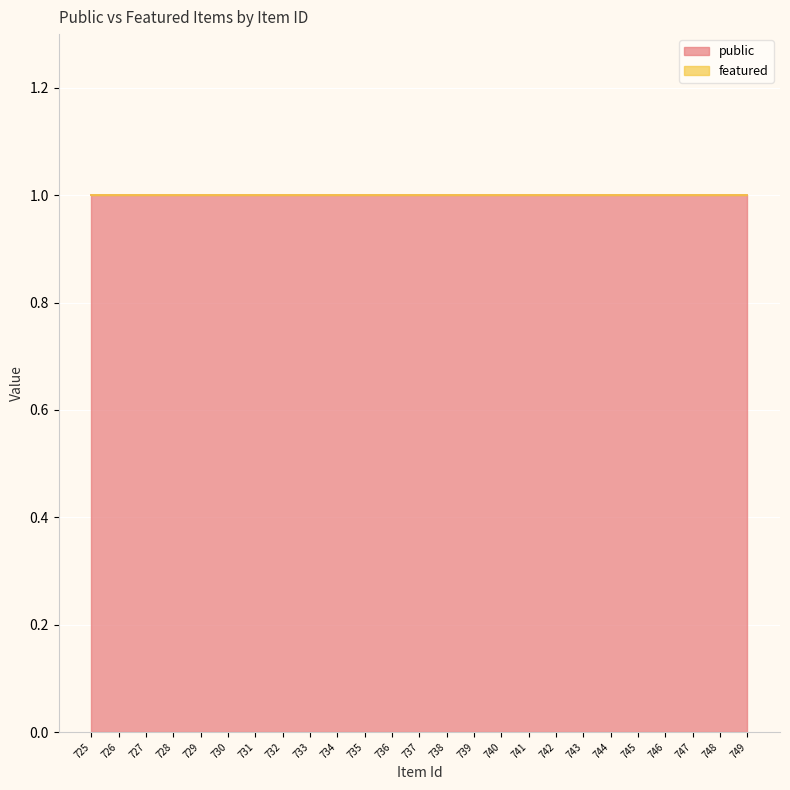

Reading left to right, extract all data points from this chart.

public: 725=1	726=1	727=1	728=1	729=1	730=1	731=1	732=1	733=1	734=1	735=1	736=1	737=1	738=1	739=1	740=1	741=1	742=1	743=1	744=1	745=1	746=1	747=1	748=1	749=1
featured: 725=0	726=0	727=0	728=0	729=0	730=0	731=0	732=0	733=0	734=0	735=0	736=0	737=0	738=0	739=0	740=0	741=0	742=0	743=0	744=0	745=0	746=0	747=0	748=0	749=0